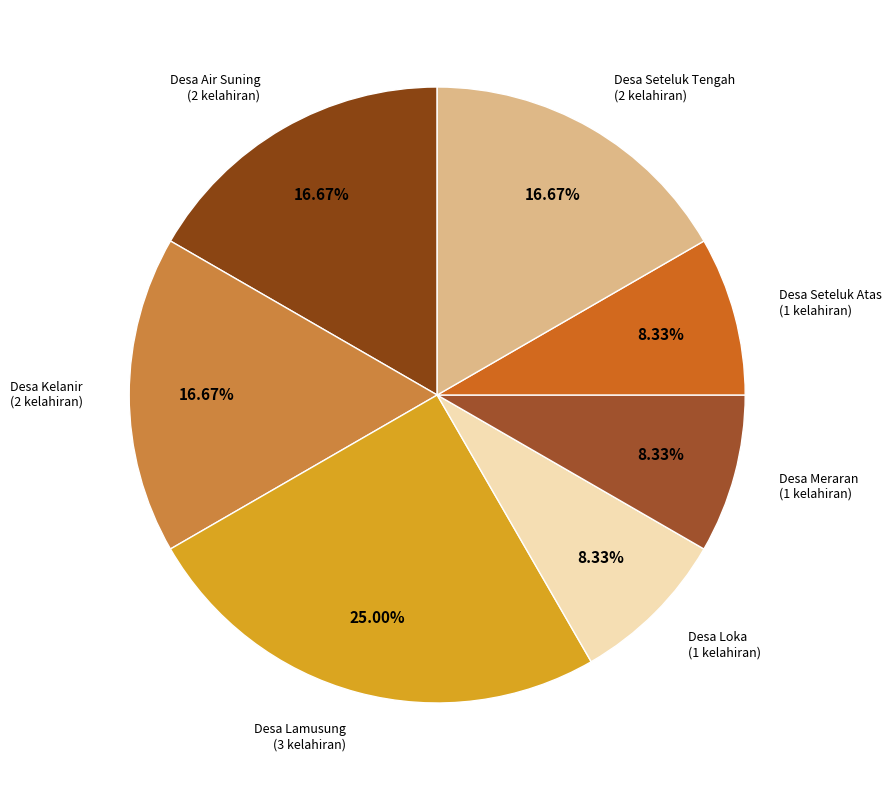

Which slice is the smallest?

Desa Loka